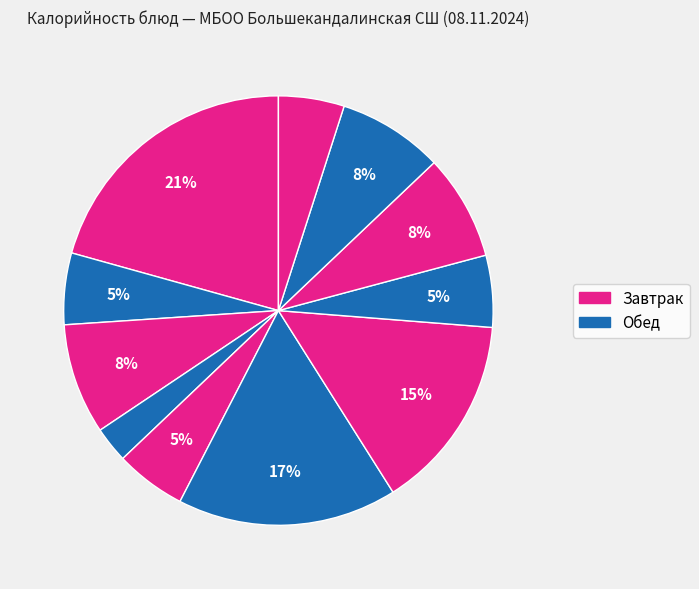

Is there a majority slice in this chart?

No